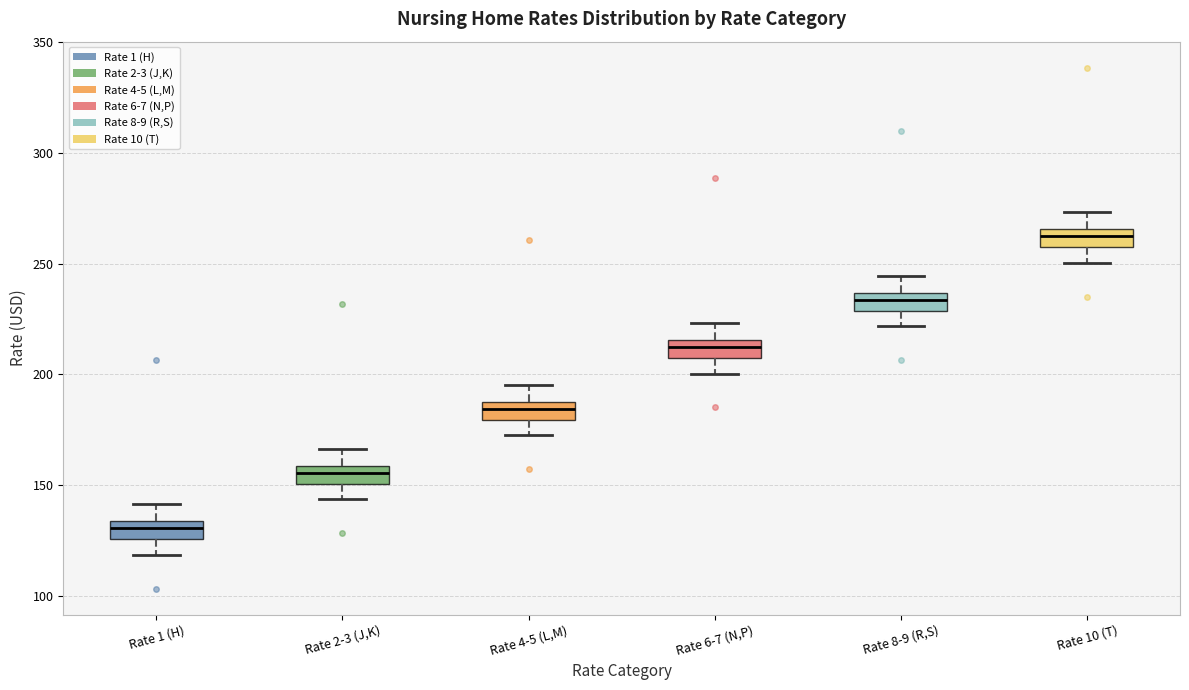

Which box's median line is the highest?

Rate 10 (T)